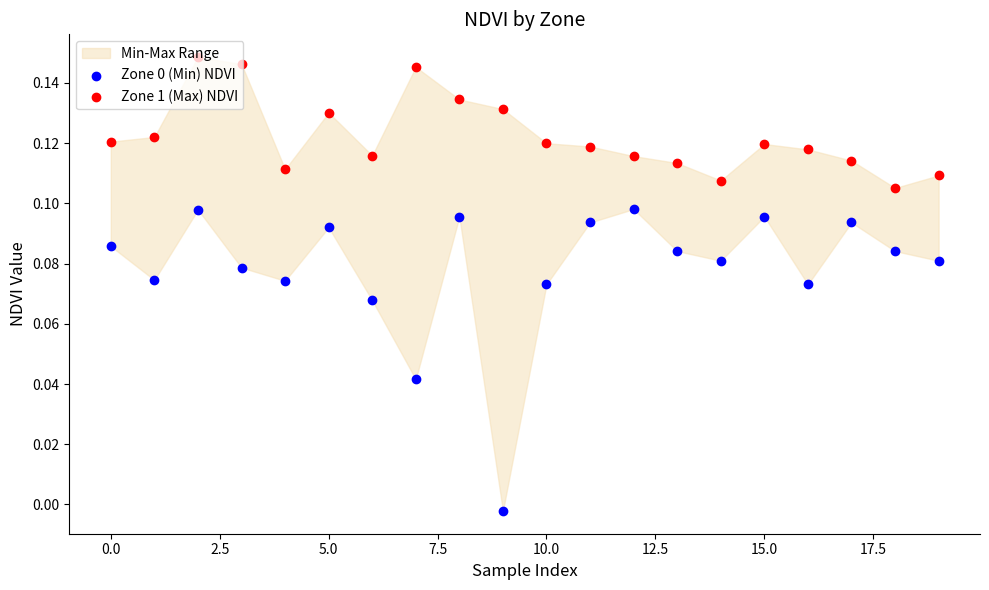

Which series has the largest Y range (max minus min)?

Zone 0 (Min) NDVI